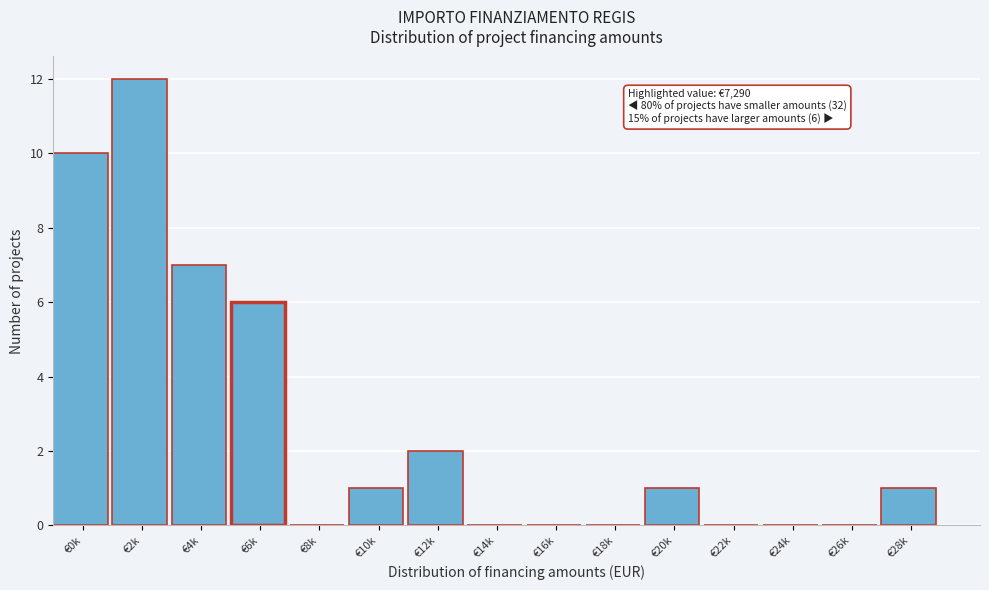

Reading left to right, transcribe all the data shown in this chart.

€0k=10	€2k=12	€4k=7	€6k=6	€8k=0	€10k=1	€12k=2	€14k=0	€16k=0	€18k=0	€20k=1	€22k=0	€24k=0	€26k=0	€28k=1